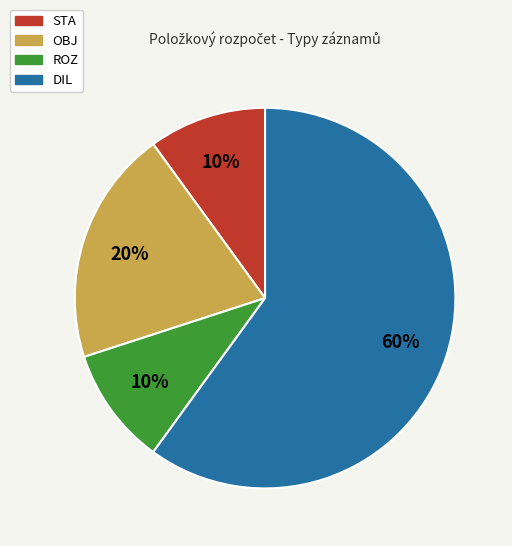

The ROZ slice represents 4% of the pie. True or false?

False